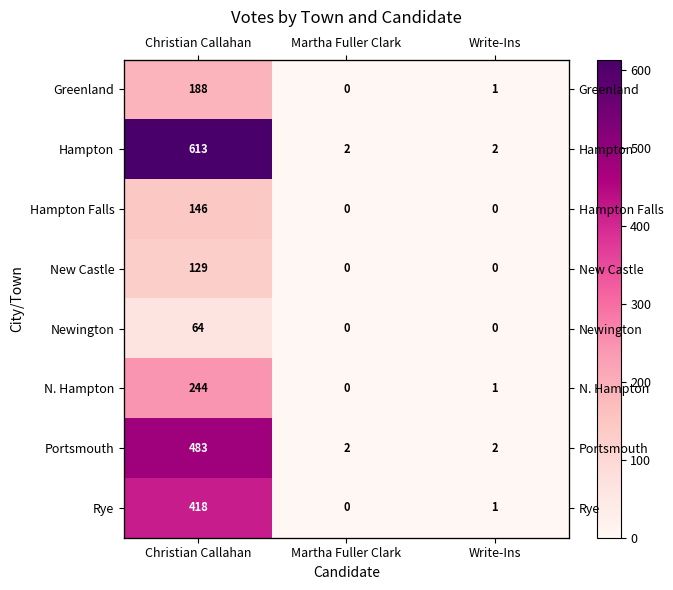

Rank the series by their maximum value, from highest to lowest.

Hampton, Portsmouth, Rye, N. Hampton, Greenland, Hampton Falls, New Castle, Newington